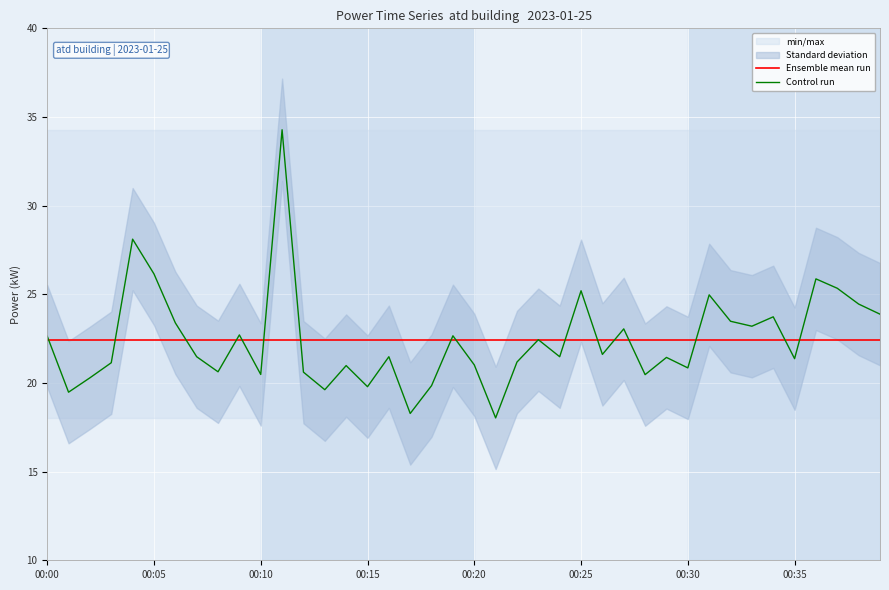

True or false: Ensemble mean run has a value of 6.6 at 33.

False